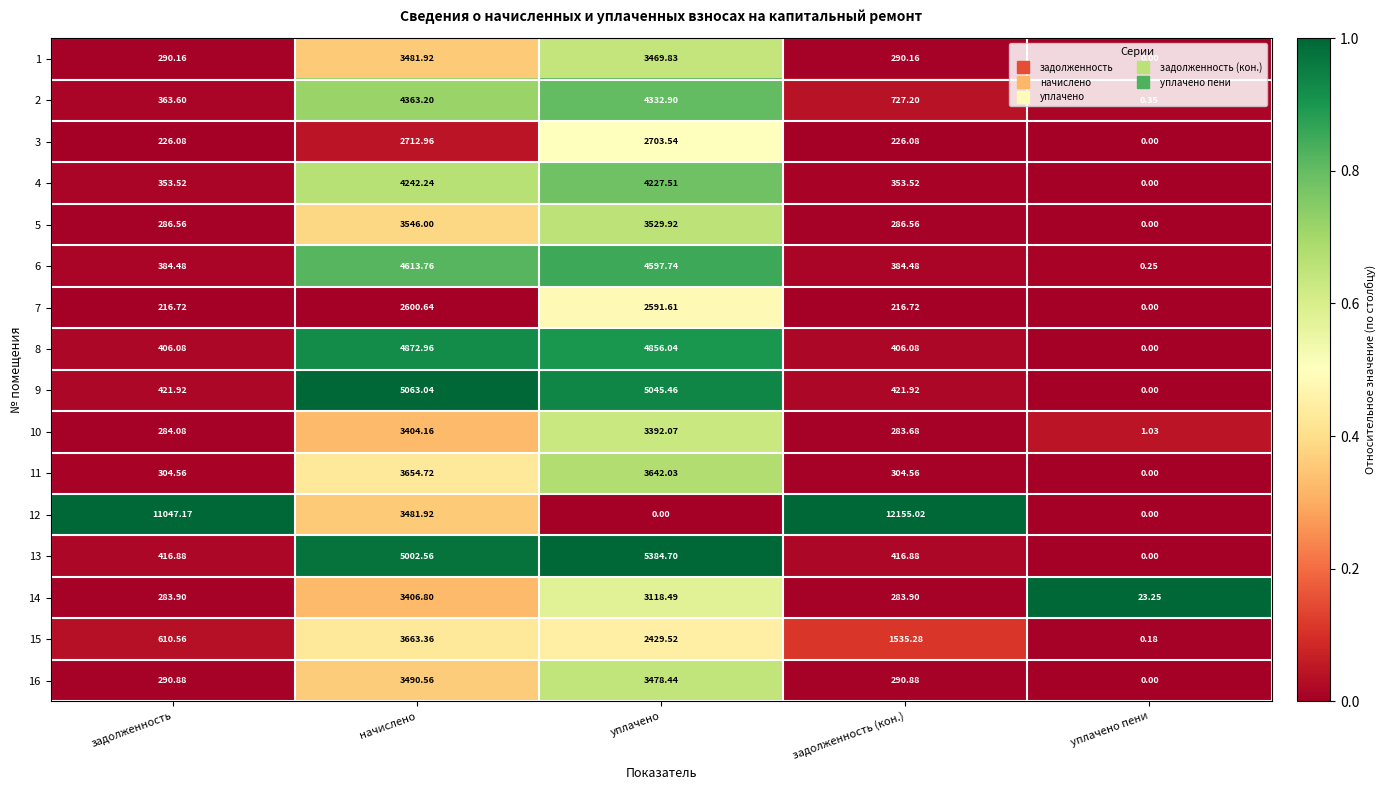

Rank the series by their maximum value, from lowest to highest.

7, 3, 10, 14, 1, 16, 5, 11, 15, 4, 2, 6, 8, 9, 13, 12